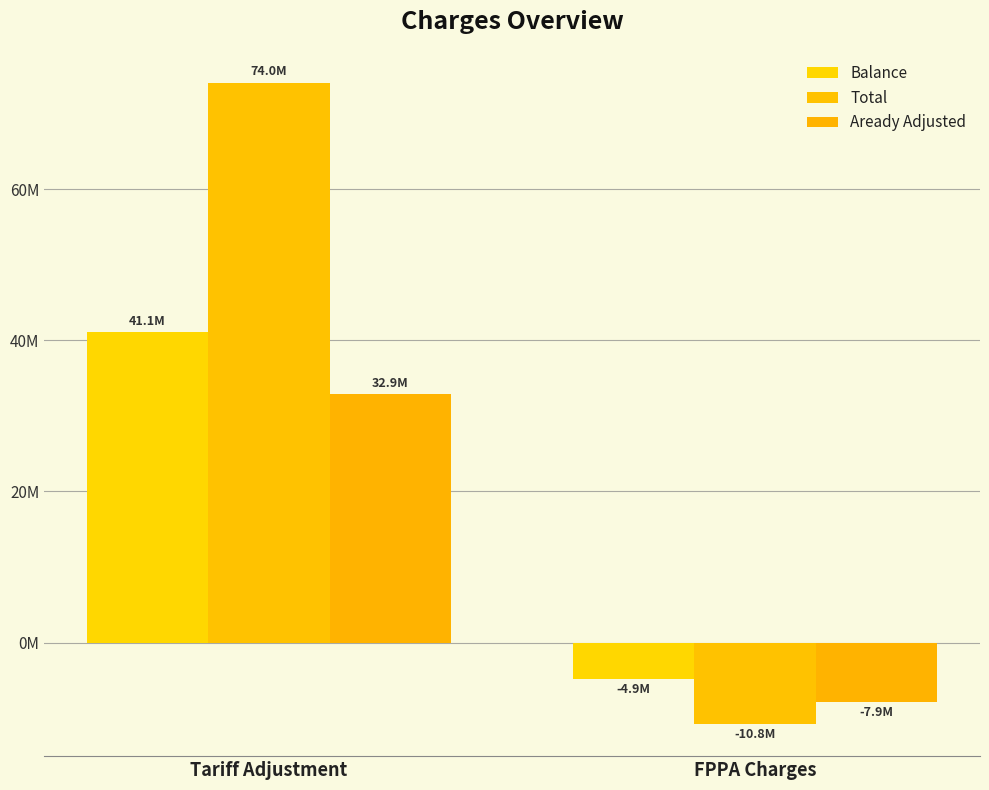

List the labels in order of Balance value, smallest first.

FPPA Charges, Tariff Adjustment